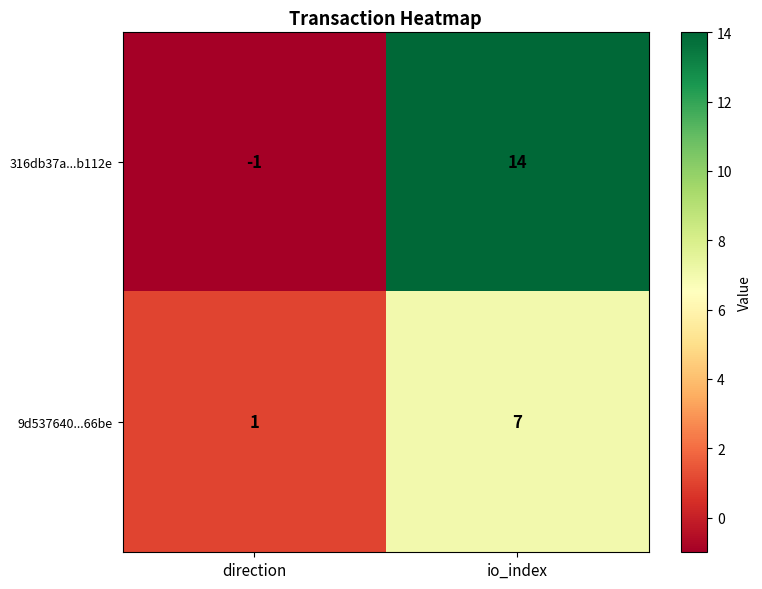

How many values in the 9d537640...66be series are below 7?

1